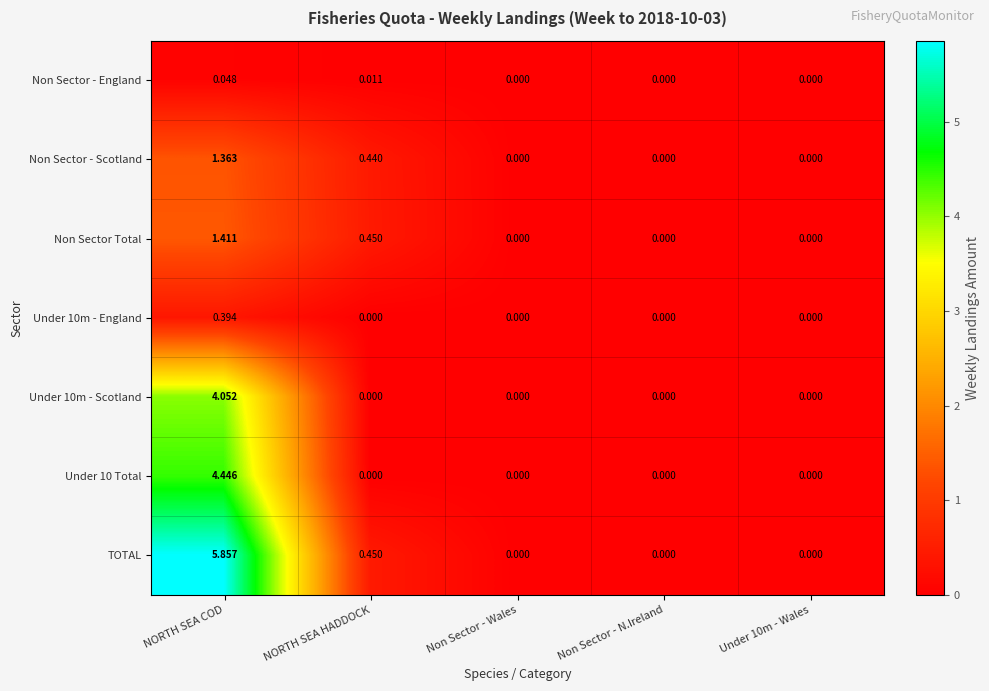

Which label corresponds to the largest value in the chart?

NORTH SEA COD